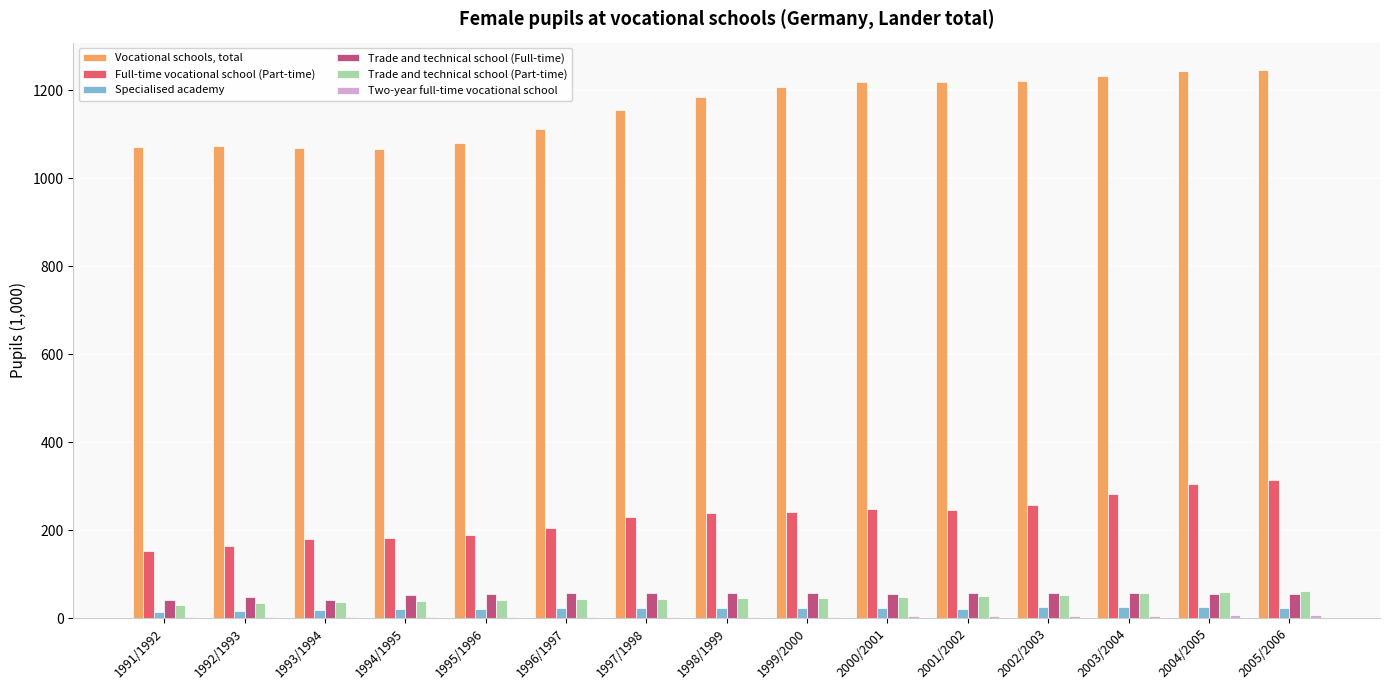

Are the bars horizontal?

No